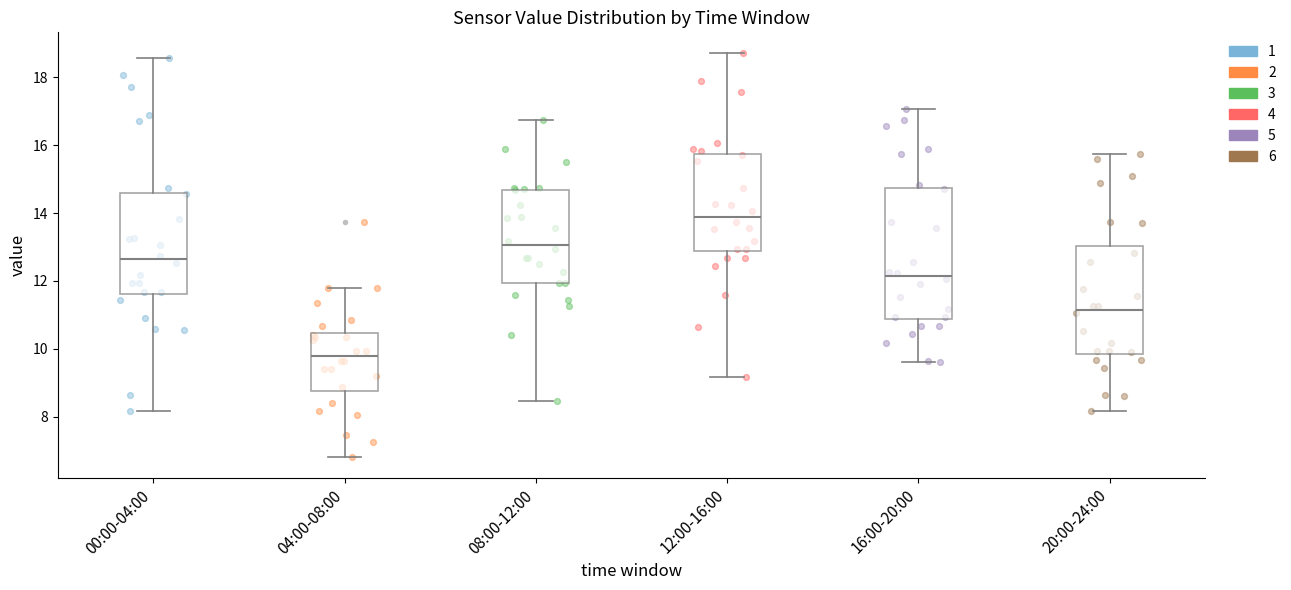

Reading left to right, read every box against the y-axis: the position of its median line, the range the box covers, and the ends of its whiskers. The values are not printed on the chart, so give them approximately, as read against the axis.

00:00-04:00: median 12.6, box 11.6 to 14.6, whiskers 8.2 to 18.6
04:00-08:00: median 9.8, box 8.8 to 10.4, whiskers 6.8 to 11.8
08:00-12:00: median 13.0, box 12.0 to 14.6, whiskers 8.4 to 16.8
12:00-16:00: median 14.0, box 12.8 to 15.8, whiskers 9.2 to 18.8
16:00-20:00: median 12.2, box 10.8 to 14.8, whiskers 9.6 to 17.0
20:00-24:00: median 11.2, box 9.8 to 13.0, whiskers 8.2 to 15.8